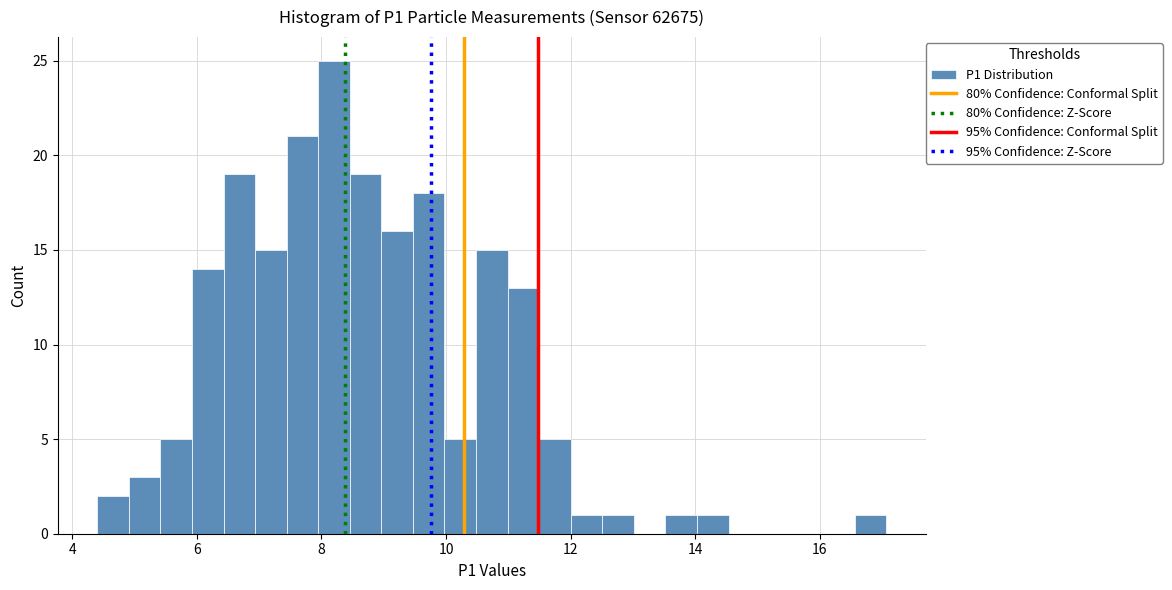

Read against the x-axis, roughly where is the centre of the tallest bar?

8.2